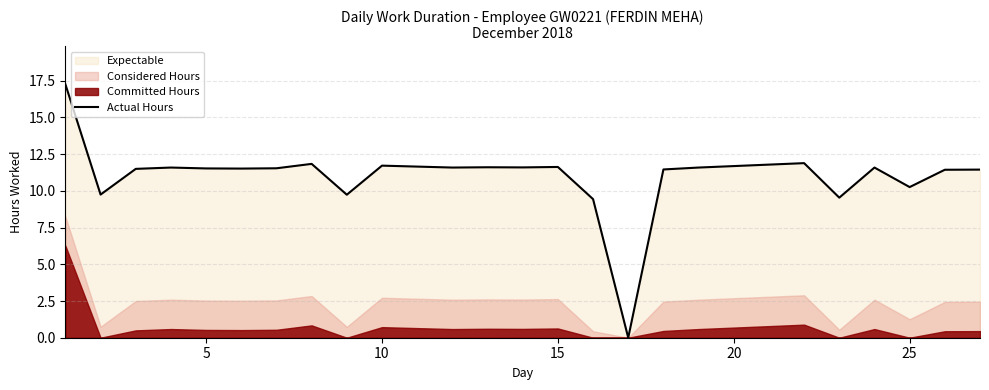

How many lines are shown in the chart?

1